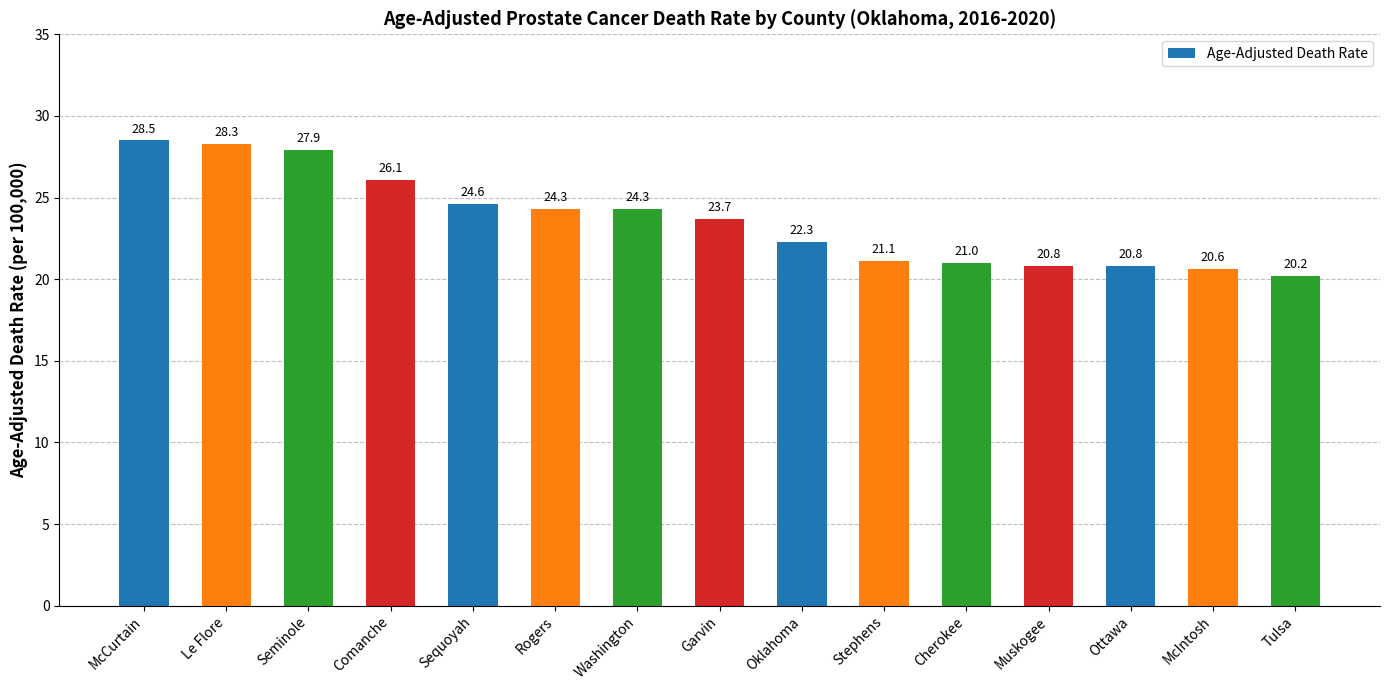

The value at Tulsa is 11.0. True or false?

False